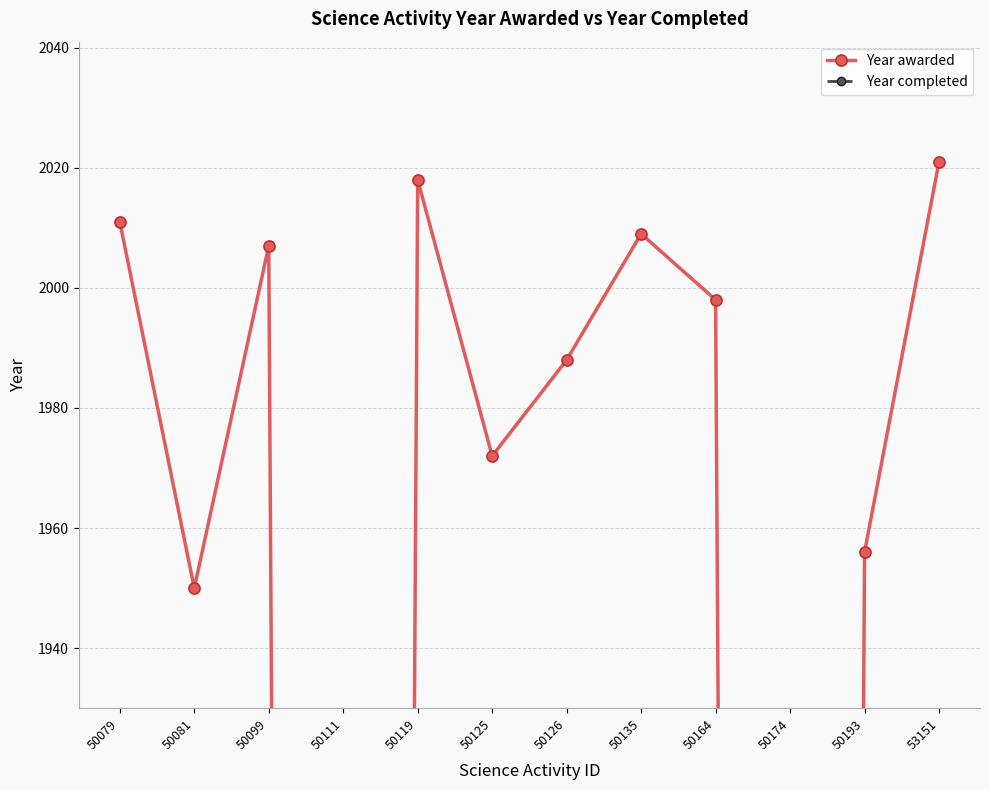

Is the value of Year awarded at 50099 greater than the value of Year completed at 53151?

Yes